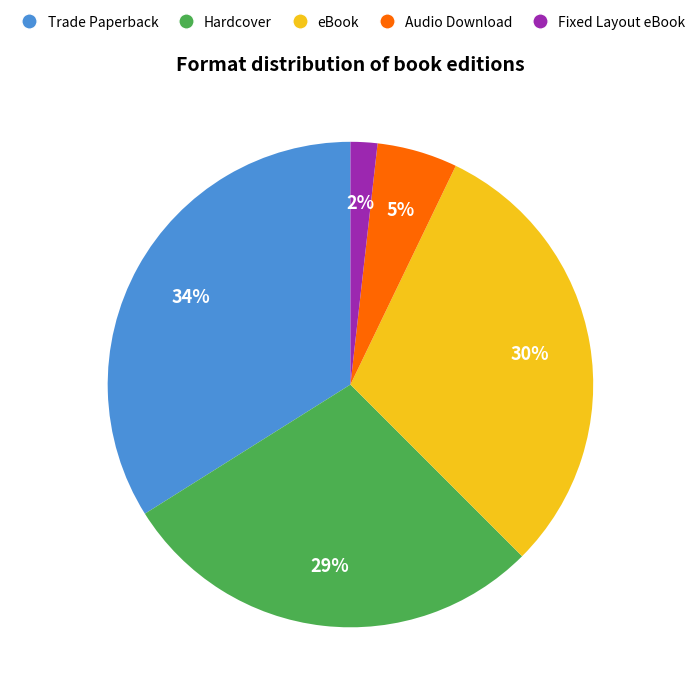

To the nearest percent, what is the difference between the largest and smallest slice percentages?

32%